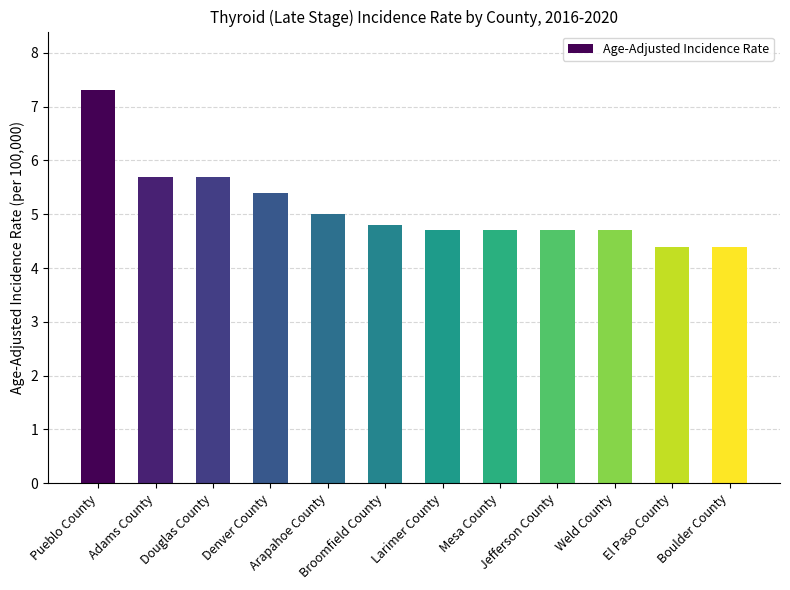

True or false: the data shows 1.4 at Weld County.

False